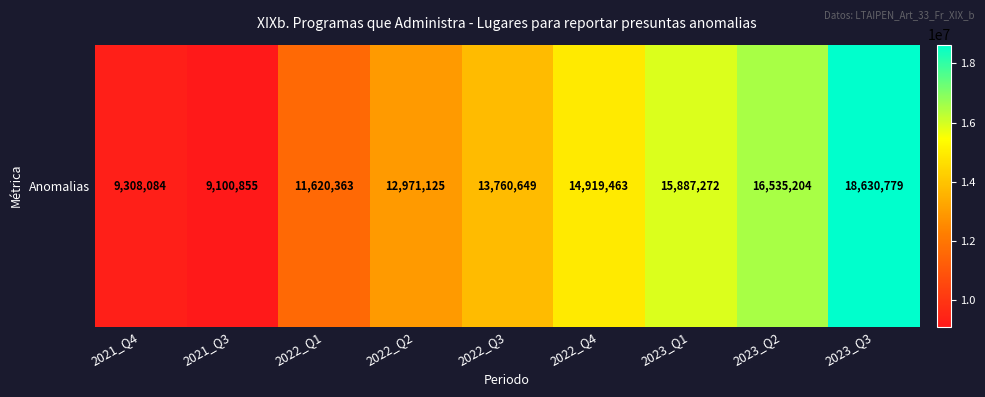

What is the average value?

13637088